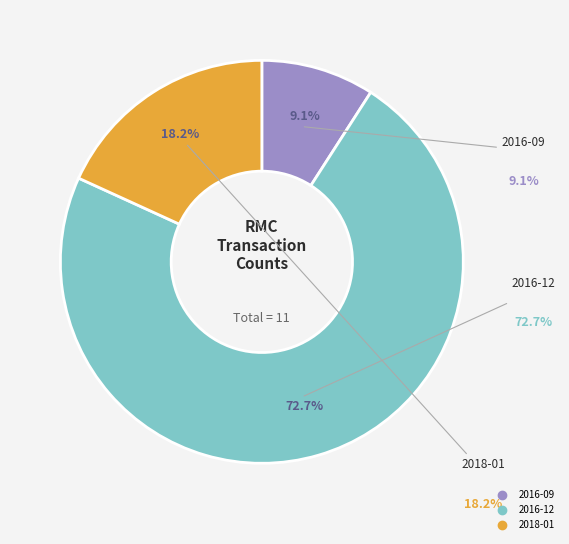

To the nearest percent, what is the combined percentage of 2016-09 and 2018-01?

27%